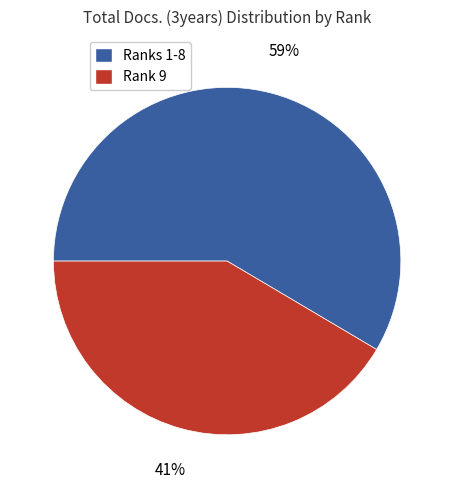

To the nearest percent, what is the average slice percentage?

50%